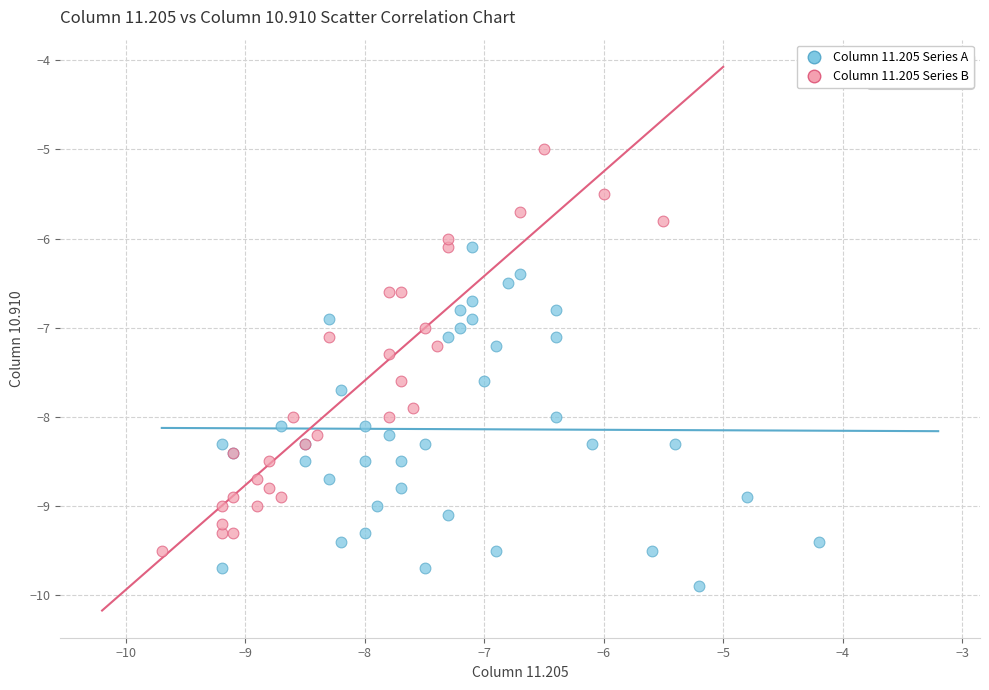

Which series contains the lowest Y value?

Column 11.205 Series A